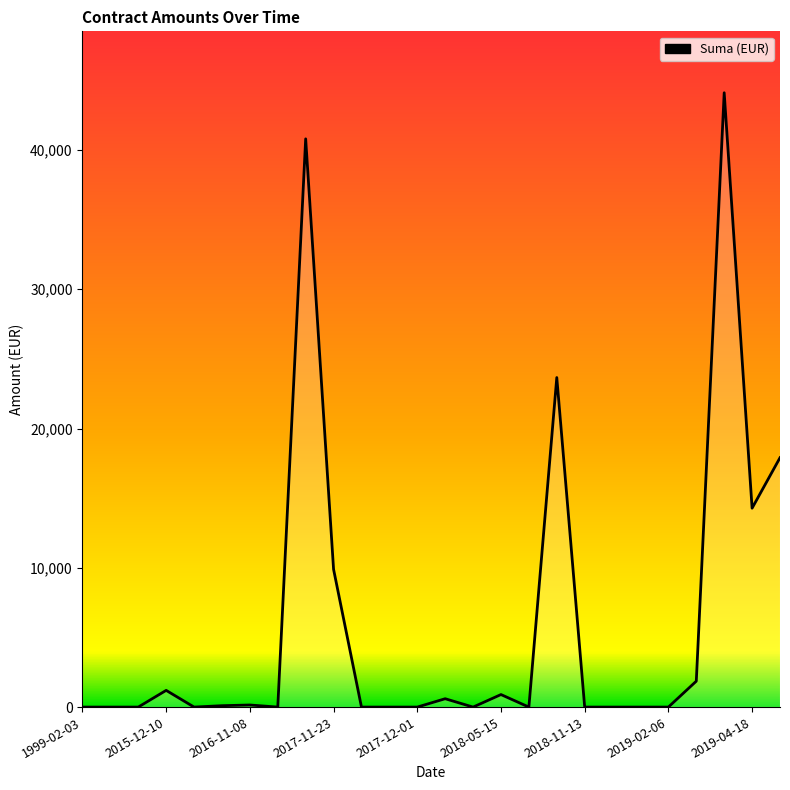

What is the difference between the maximum and minimum values?

44106.6